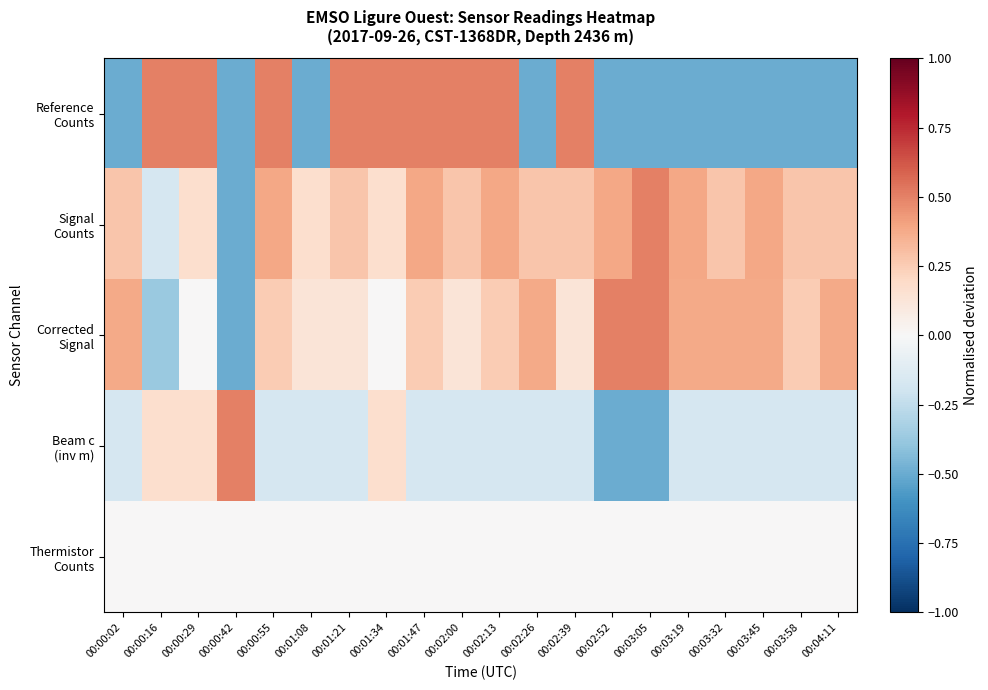

What is the smallest value displayed?

-0.5